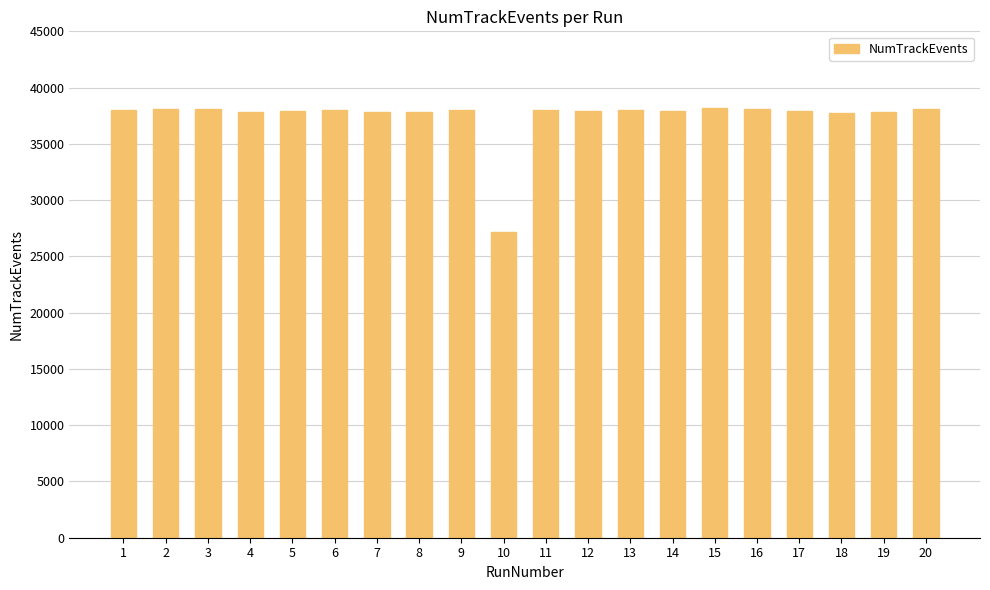

What is the difference between the values at 9 and 4?

123